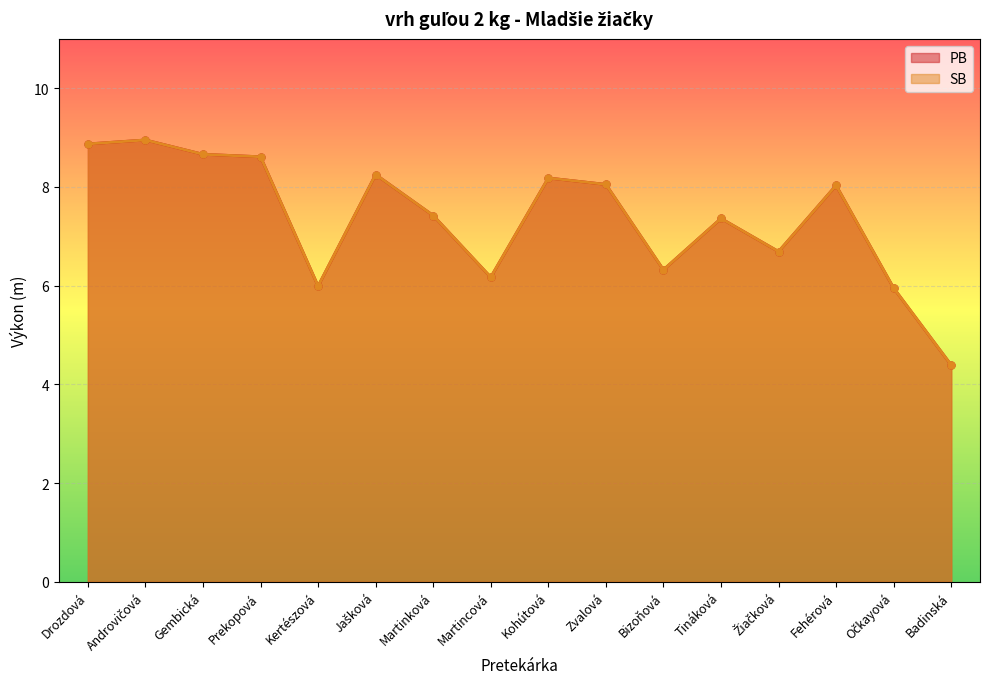

List the series in order of their peak value, lowest first.

PB, SB